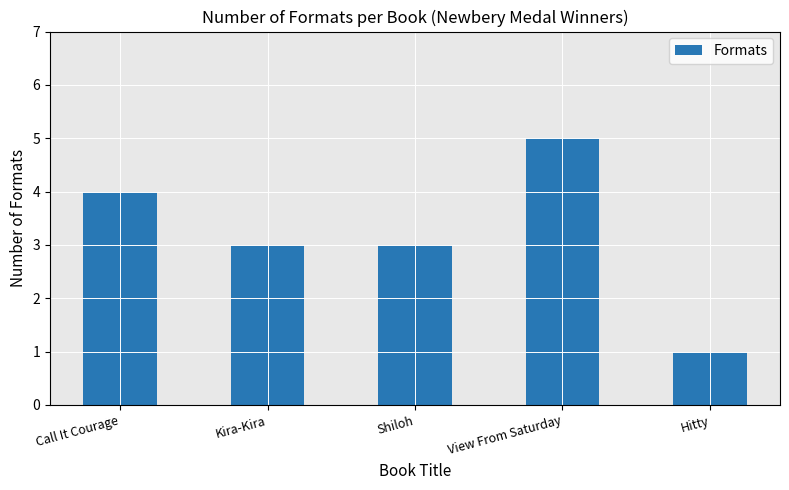

What is the smallest value displayed?

1